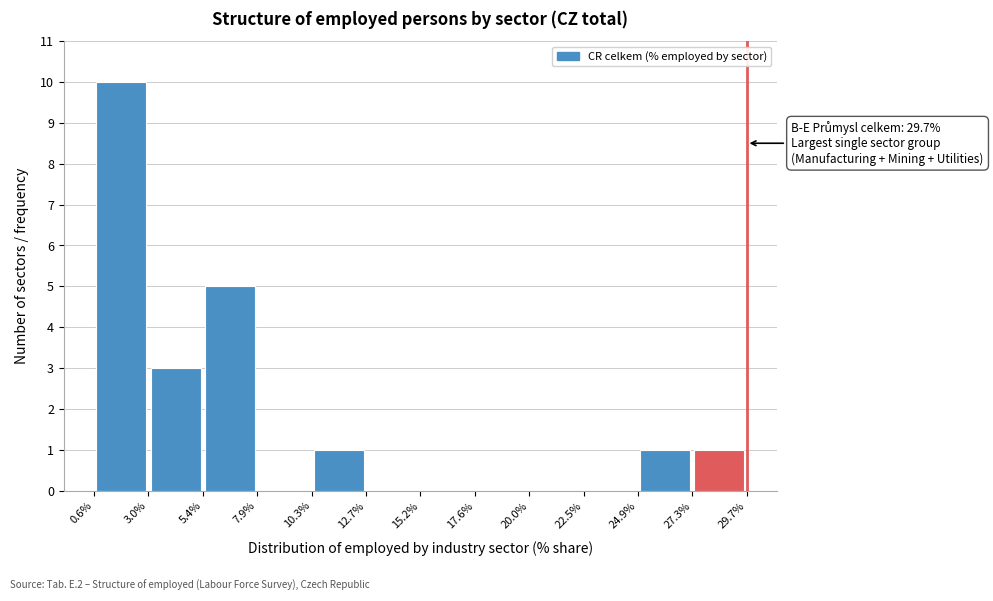

Which range on the x-axis has the tallest bar?

0.6% to 3.0%